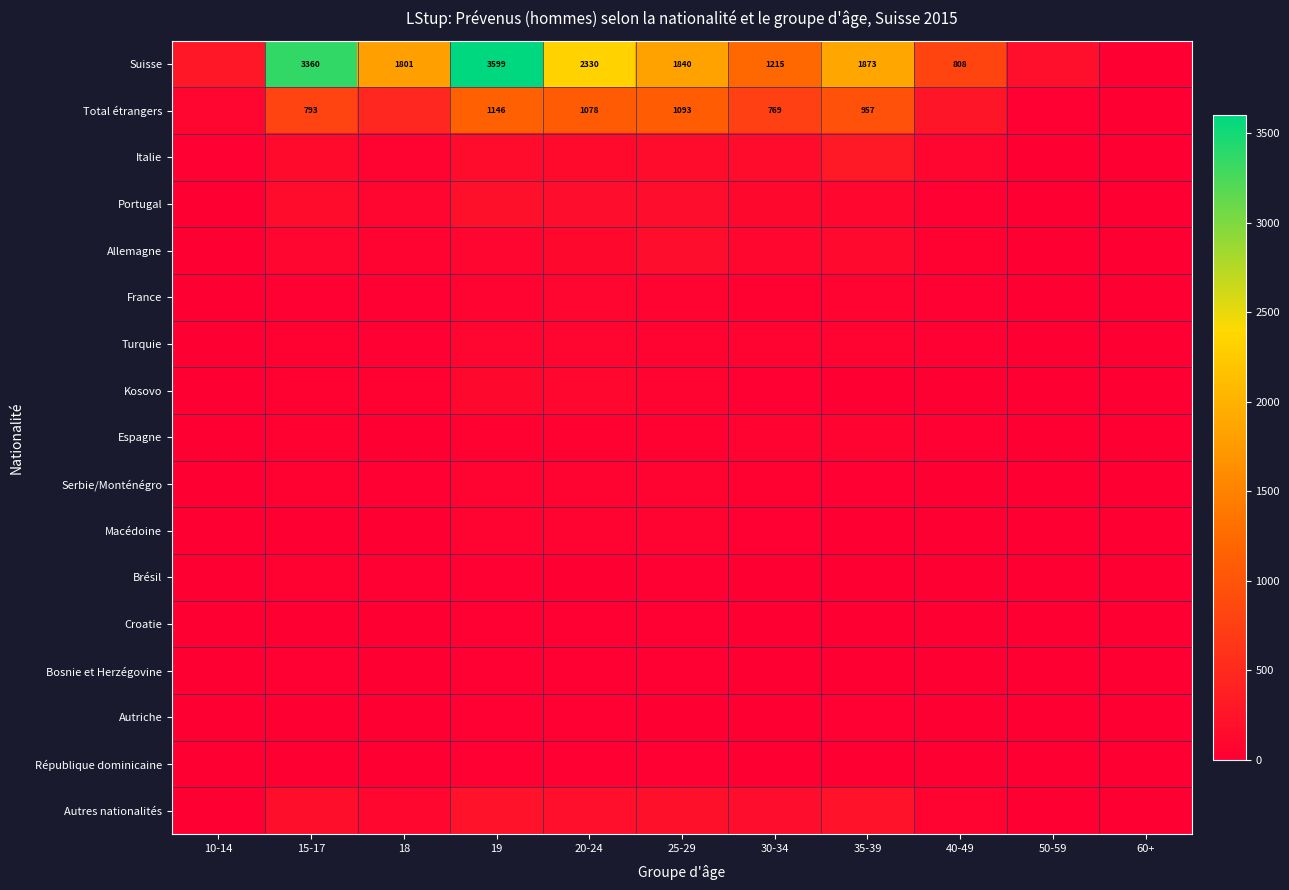

The value of Total étrangers at 20-24 is 1078. True or false?

True